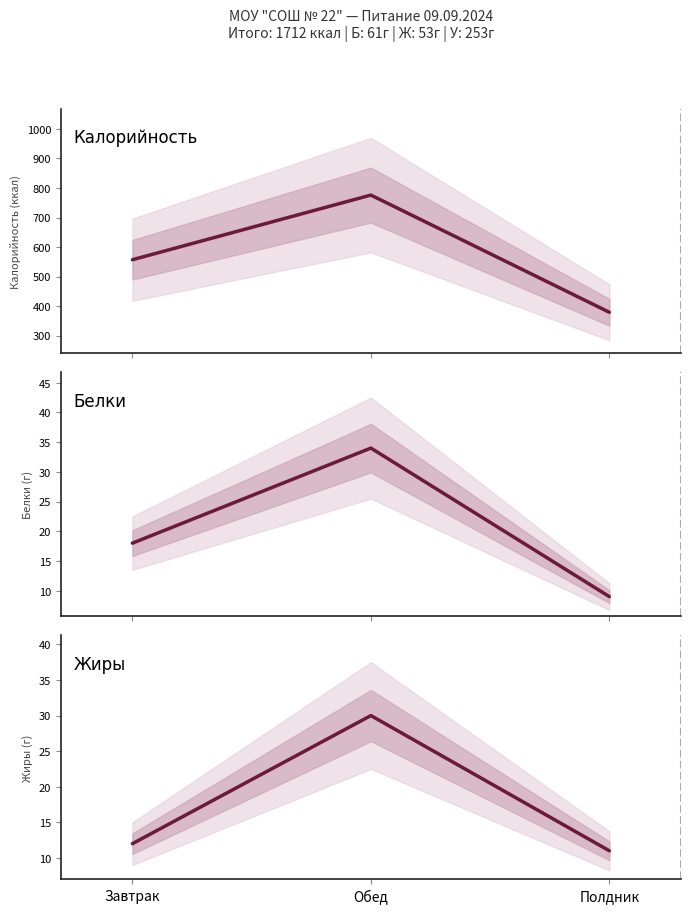

What is the label of the 2nd point from the right?

Обед